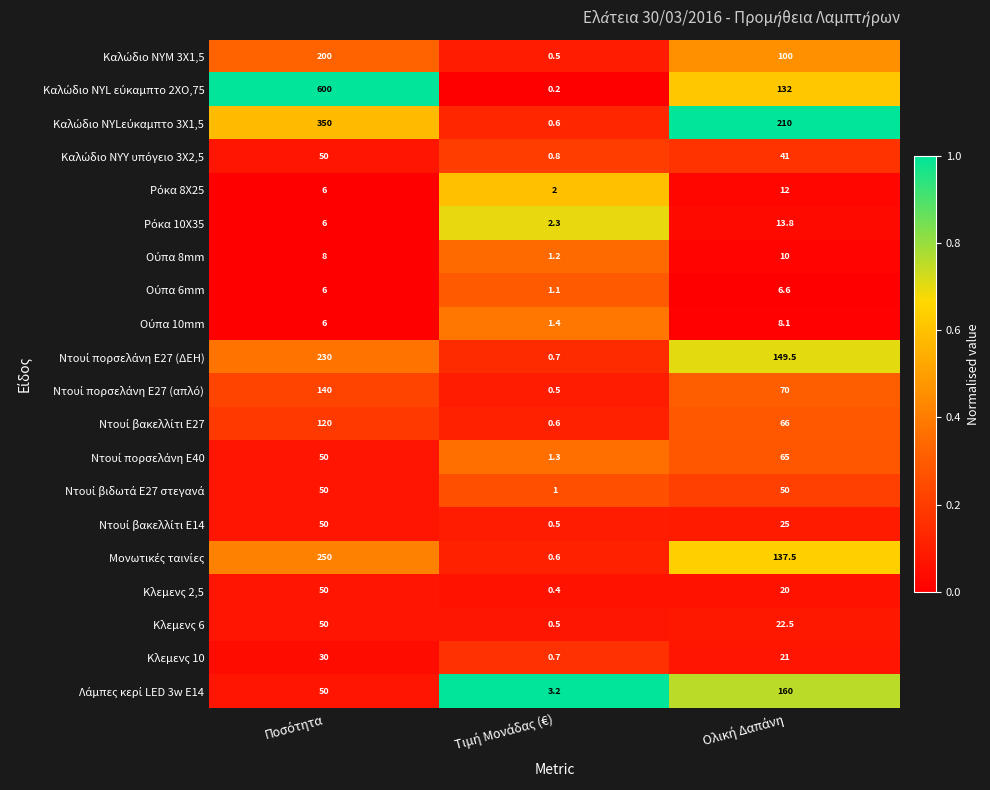

At how many categories does at least one series exceed 0?

3